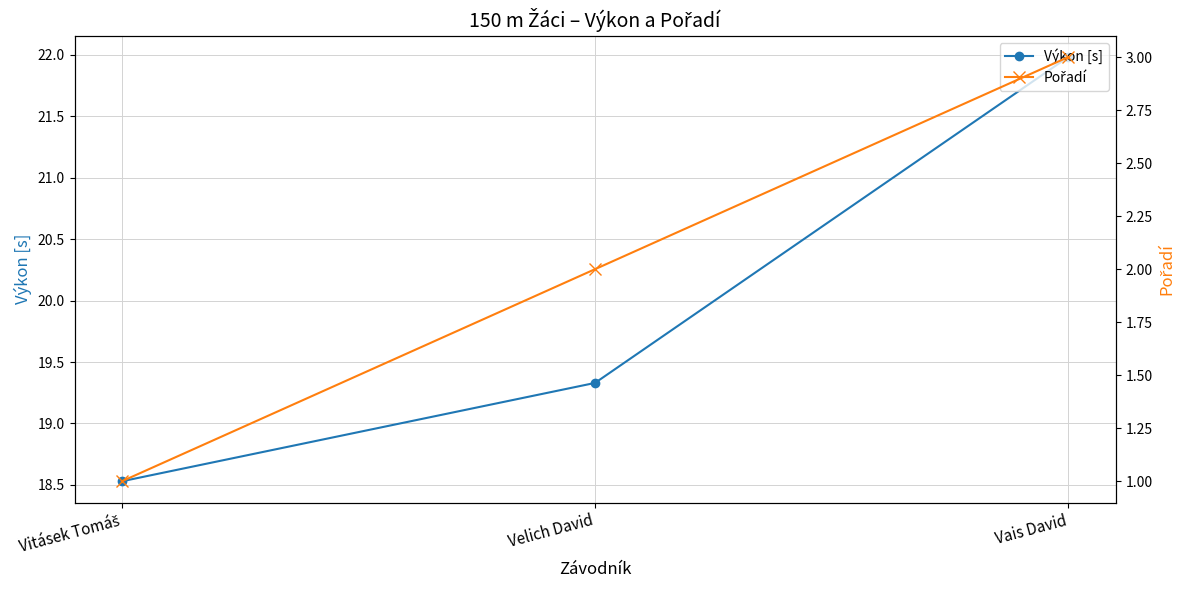

How many data points in Pořadí are above 2?

1